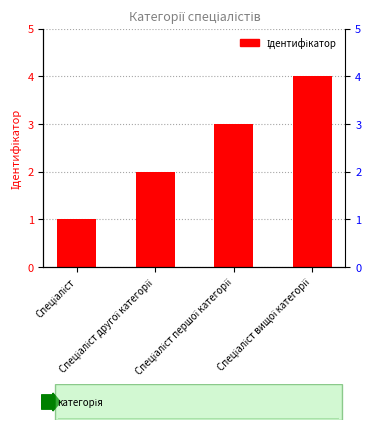

What is the value of the 4th bar from the left?

4